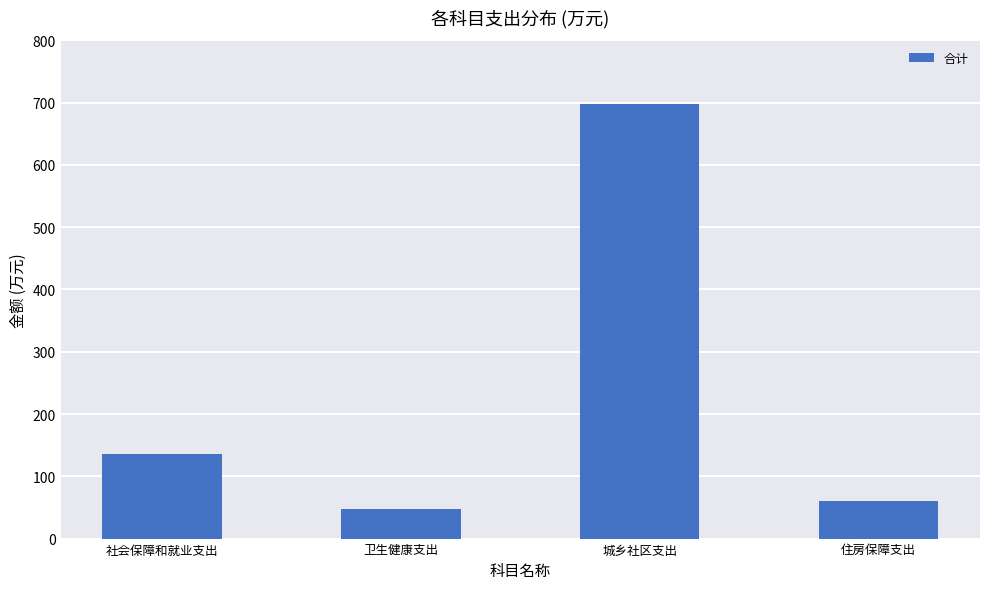

At which category does the chart reach its peak across all series?

城乡社区支出